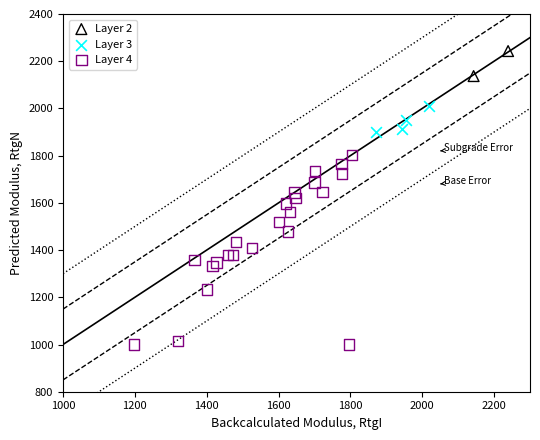

What are all the series names shown in the legend?

Layer 2, Layer 3, Layer 4